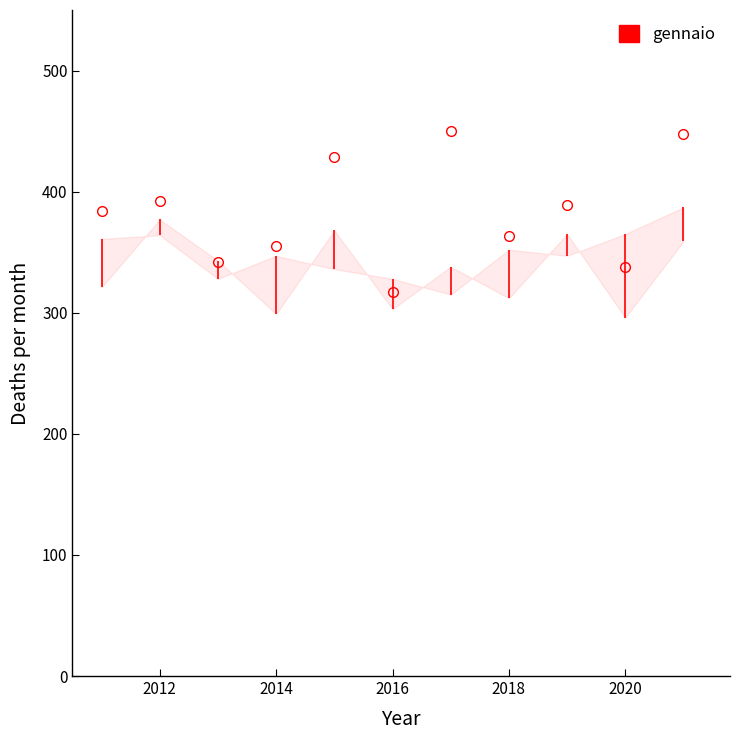

How many values are below 384?

5